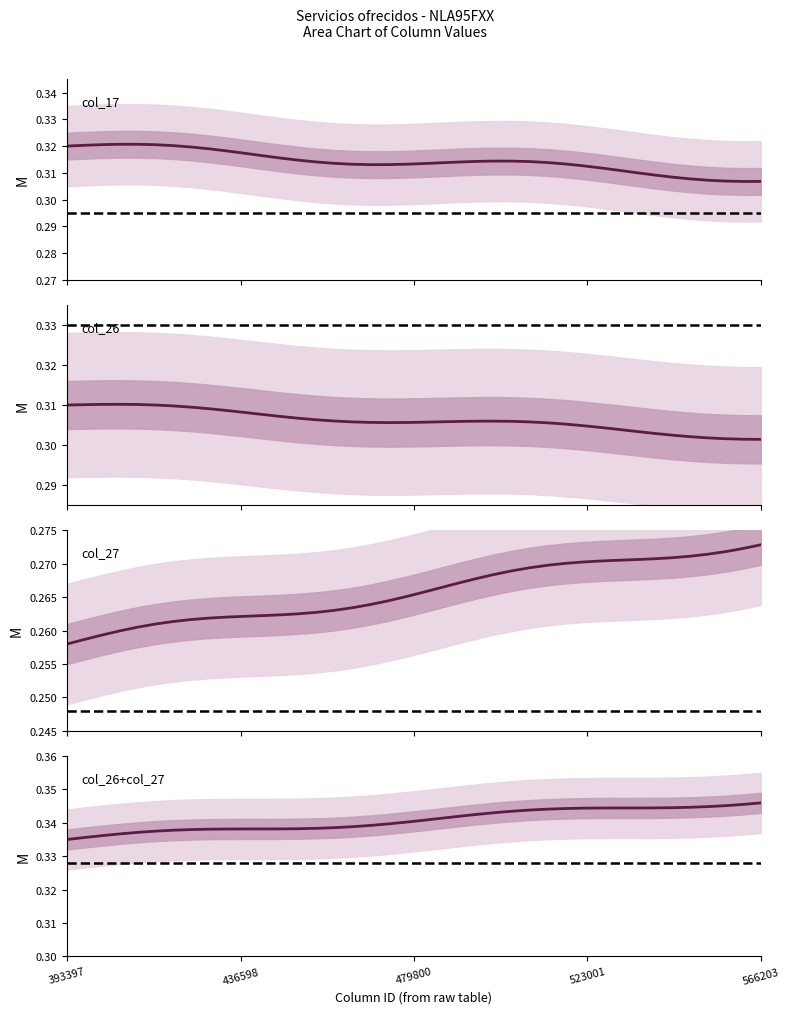

What is the label of the 27th point from the left?

26